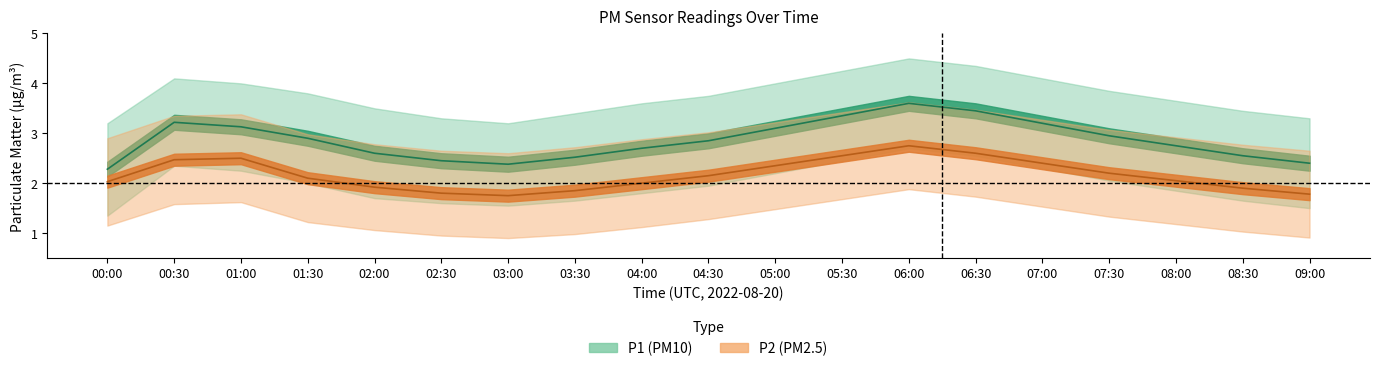

List the labels in order of P2 value, smallest first.

03:00, 09:00, 02:30, 03:30, 08:30, 02:00, 04:00, 00:00, 08:00, 01:30, 04:30, 07:30, 05:00, 07:00, 00:30, 01:00, 05:30, 06:30, 06:00